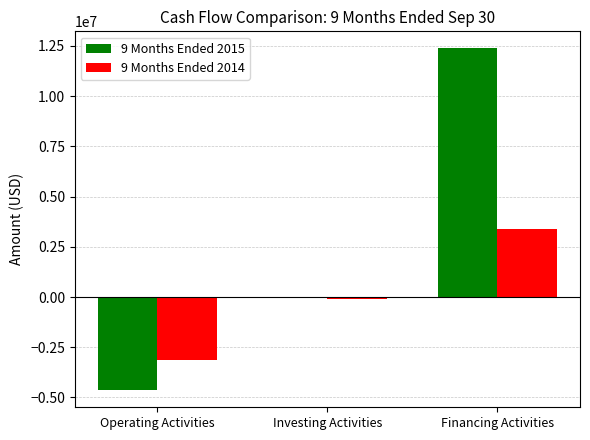

Which series changed the most between Operating Activities and Investing Activities?

9 Months Ended 2015